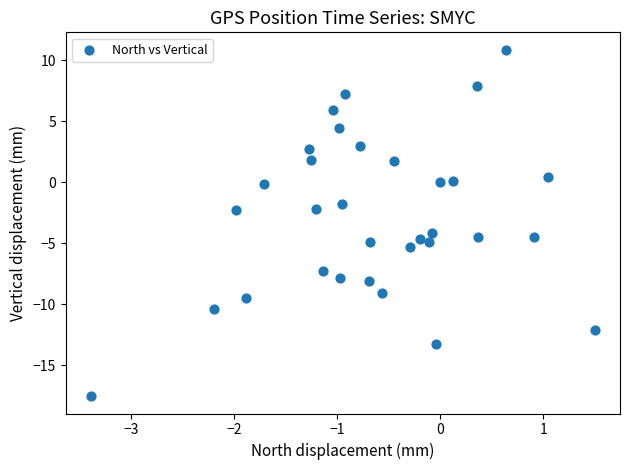

What is the range of X values (max minus min)?

4.9